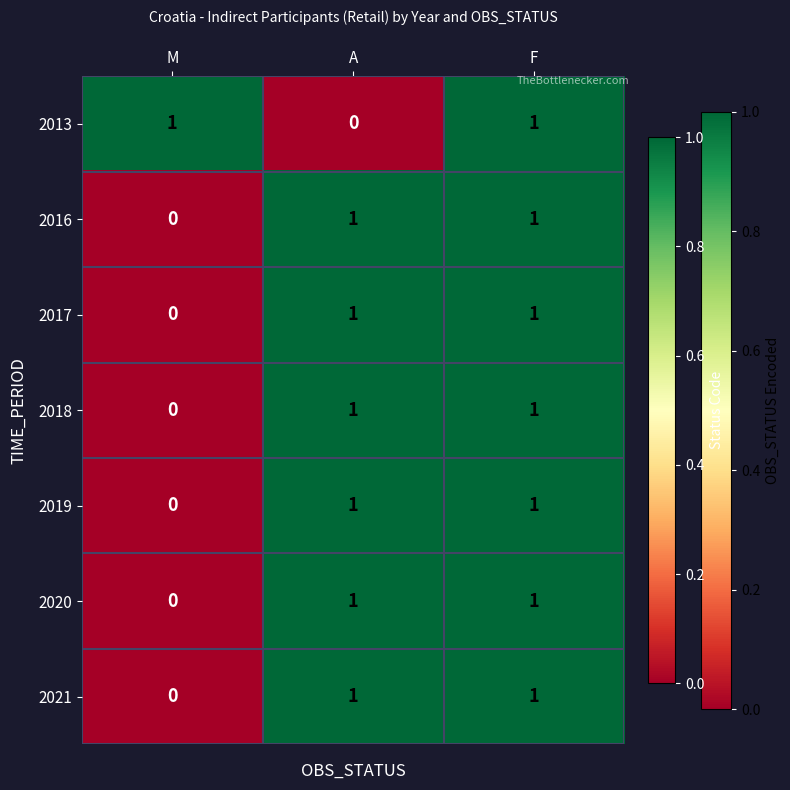

At which label does 2020 reach its minimum?

M